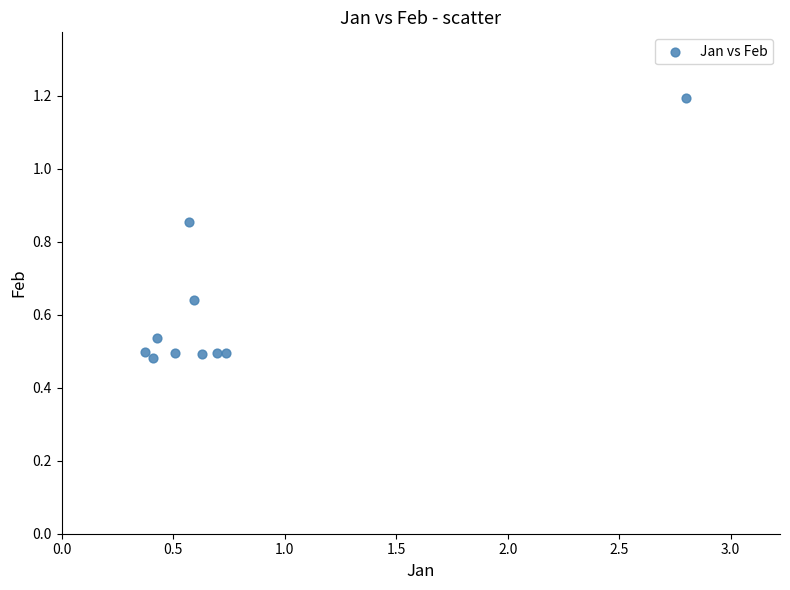

What is the average X value?

0.8